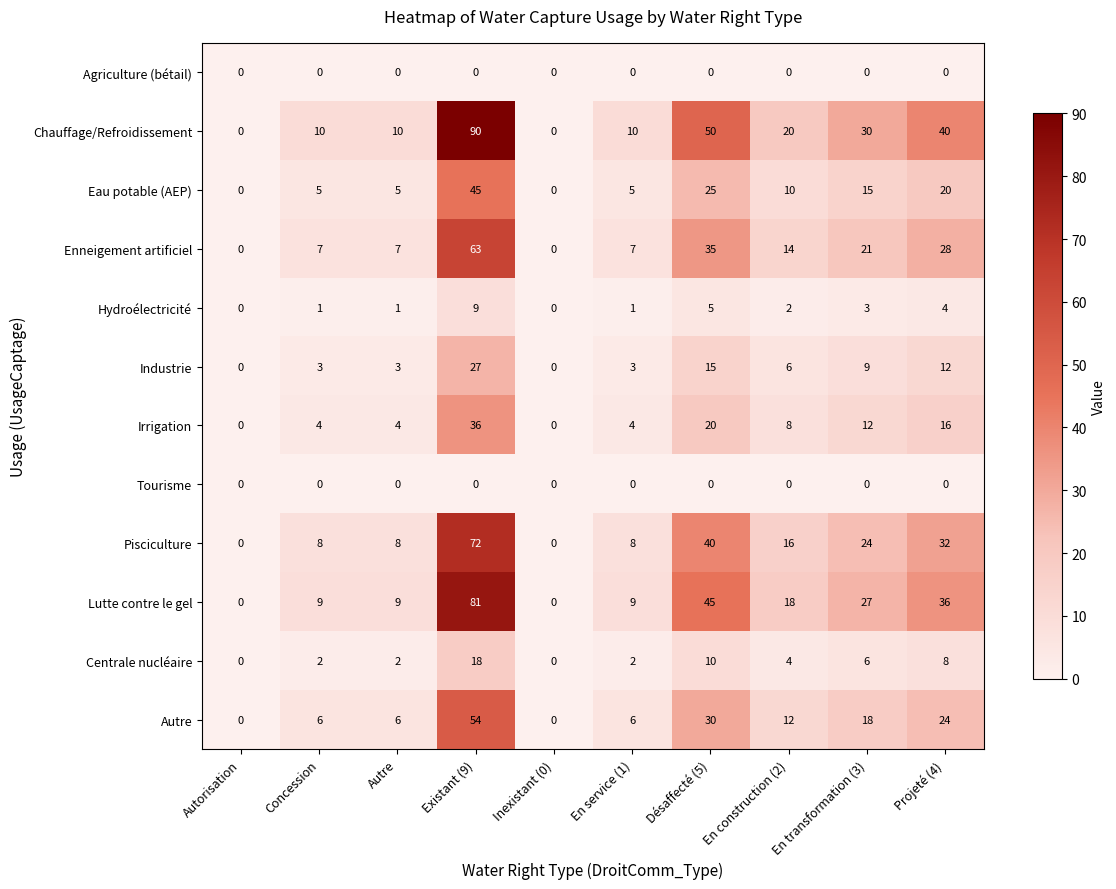

The Pisciculture series shows 8 at Autre. True or false?

True